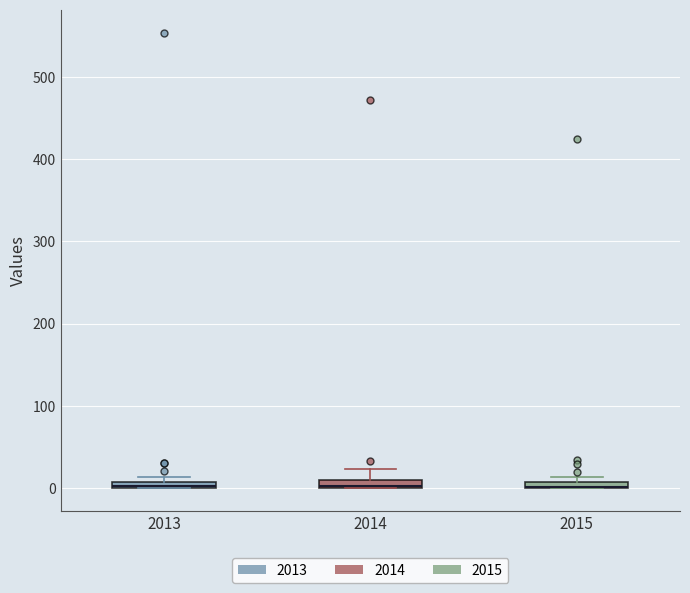

Where does the upper whisker of the box at x = 2014 end on the y-axis? The values are not printed on the chart, so give them approximately, as read against the axis.

20